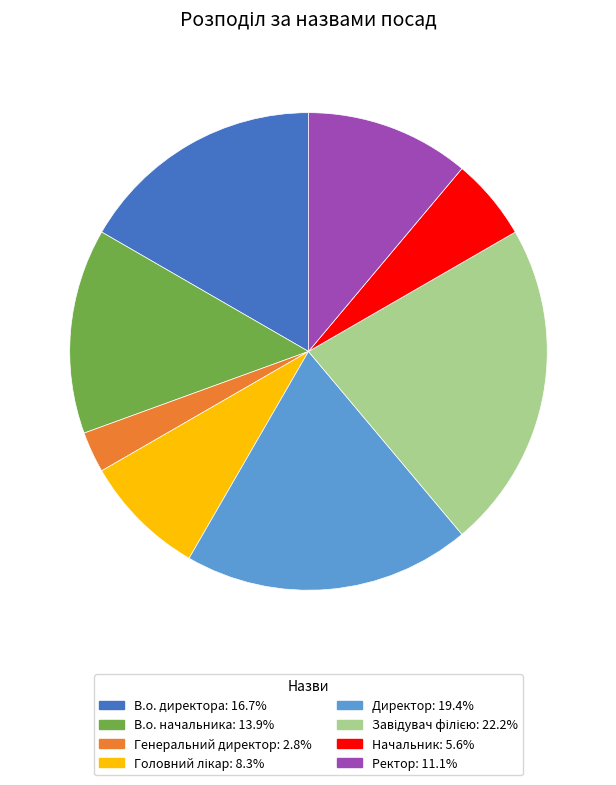

True or false: Ректор accounts for 11% of the total.

True